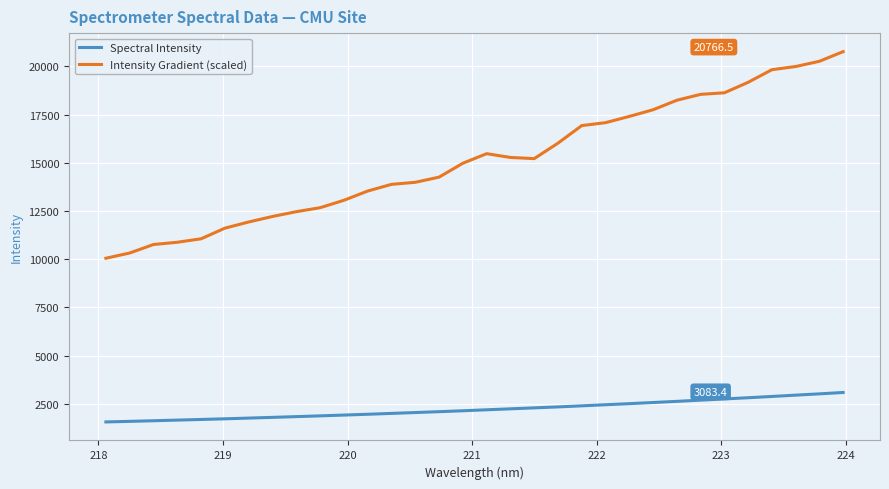

Rank the series by their maximum value, from lowest to highest.

Spectral Intensity, Intensity Gradient (scaled)